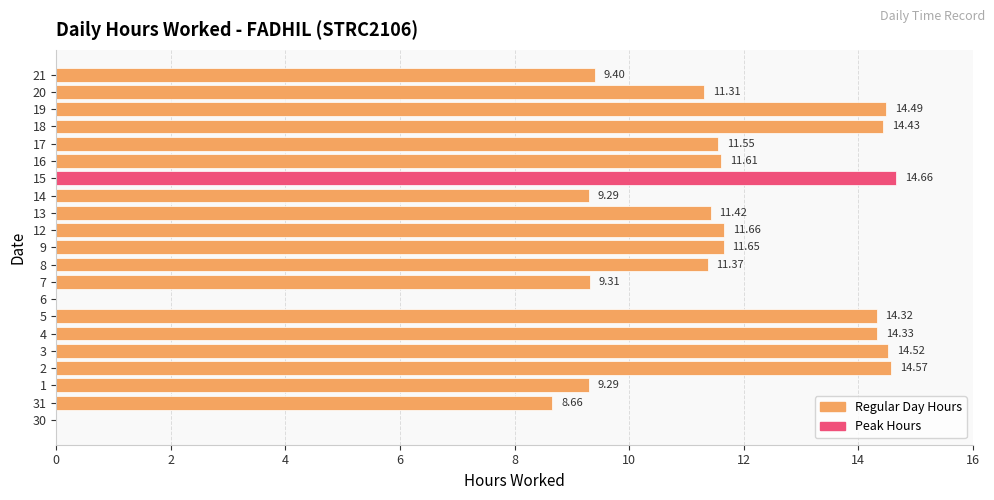

What is the maximum value shown in the chart?

14.7